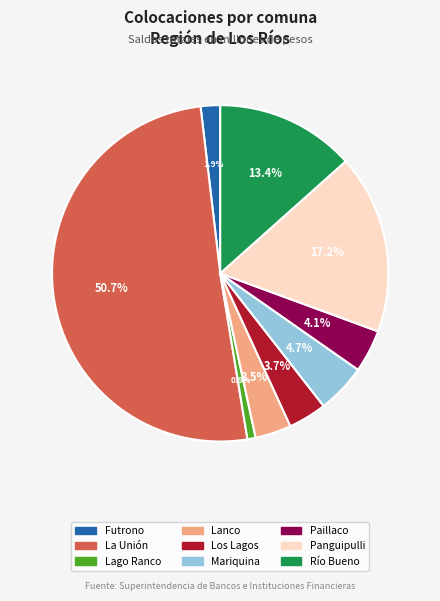

Which slice represents more than half of the pie?

La Unión